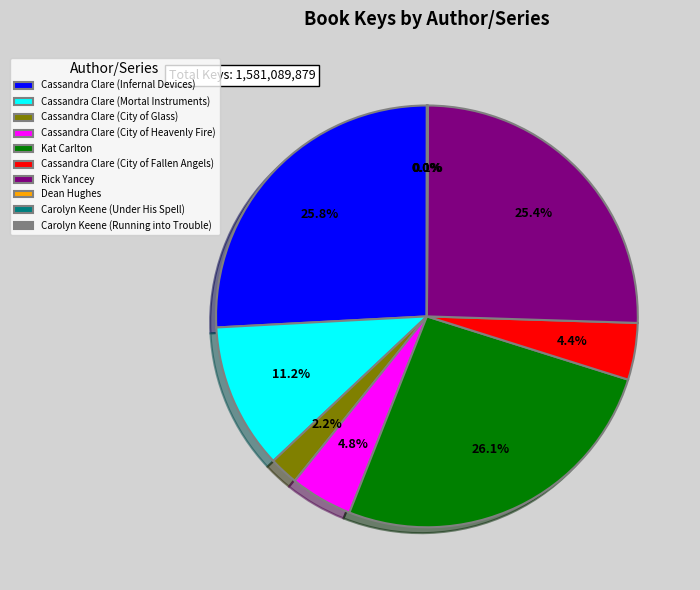

Is there any slice that represents more than half of the pie?

No